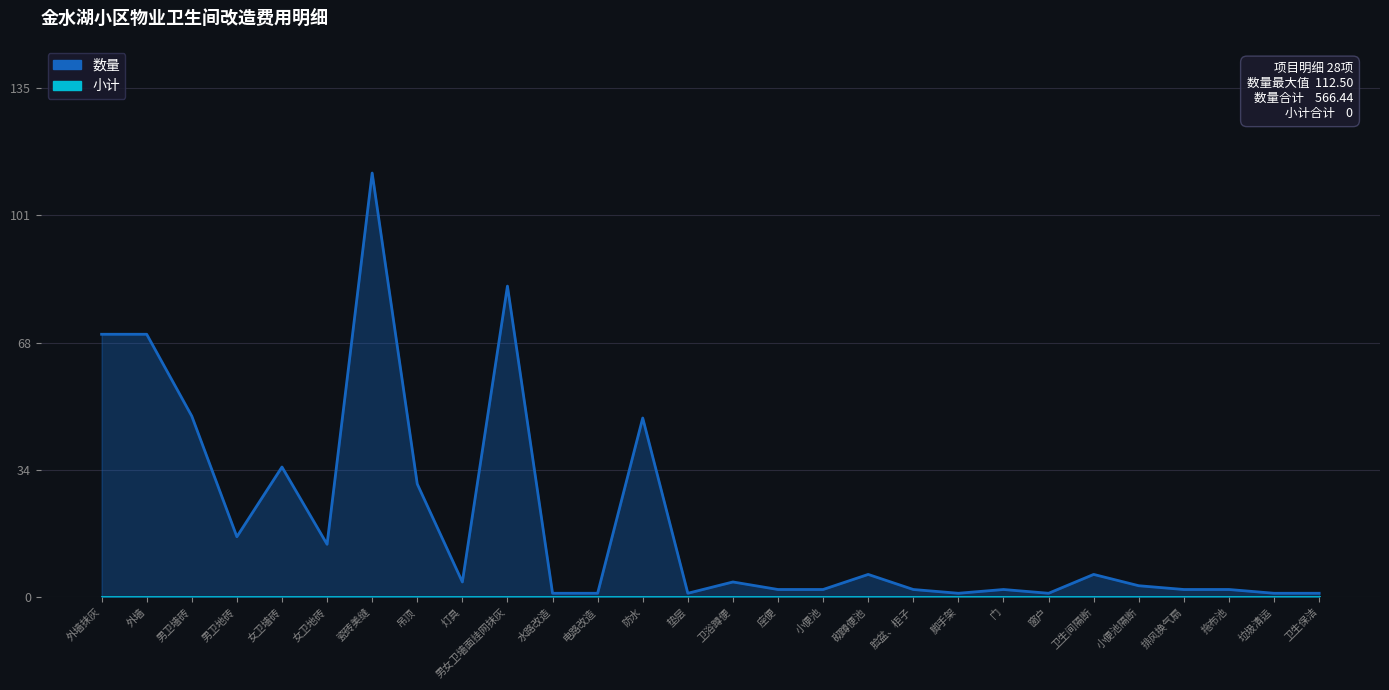

What is the label of the 26th point from the right?

男卫墙砖